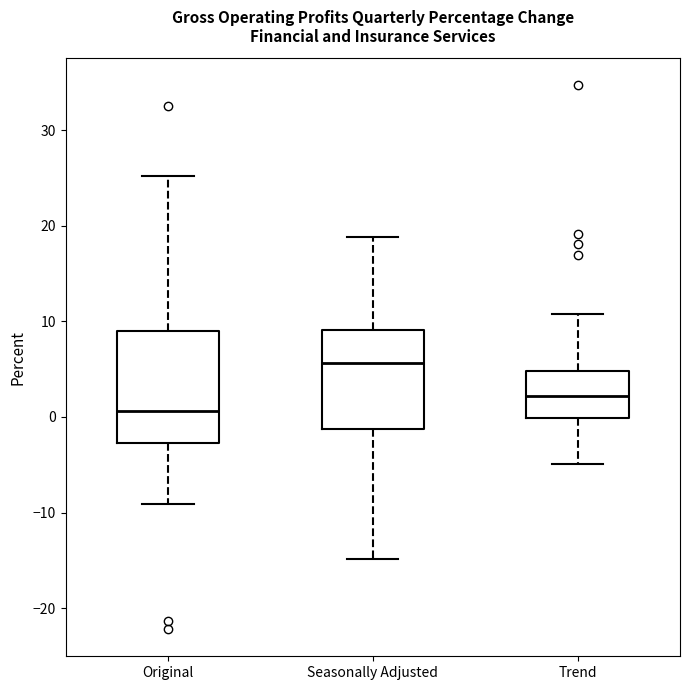

Which box is the tallest, from its lower edge to its upper edge?

Original